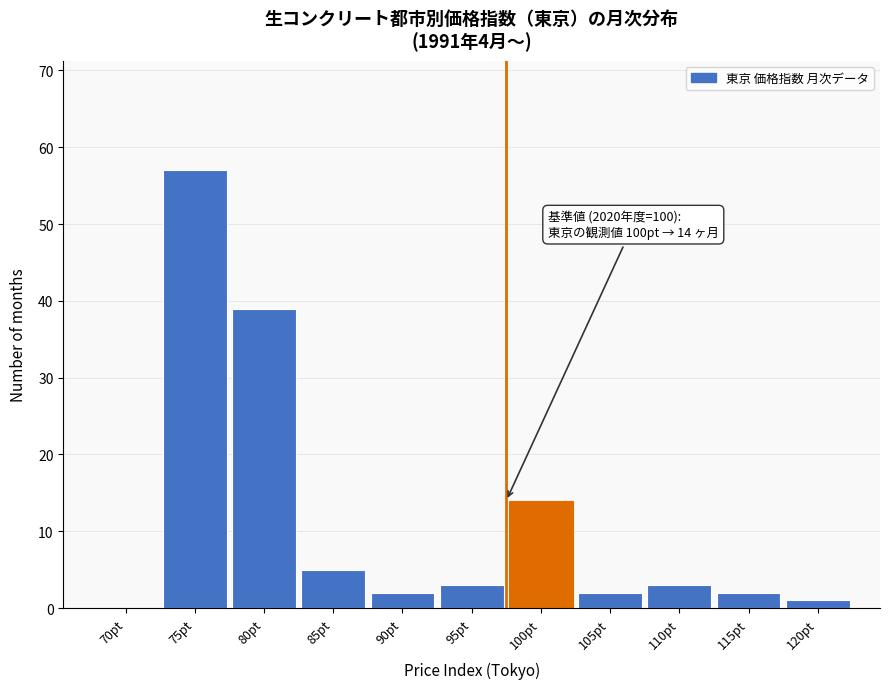

Reading right to left, extract all data points from this chart.

120pt=1	115pt=2	110pt=3	105pt=2	100pt=14	95pt=3	90pt=2	85pt=5	80pt=39	75pt=57	70pt=0